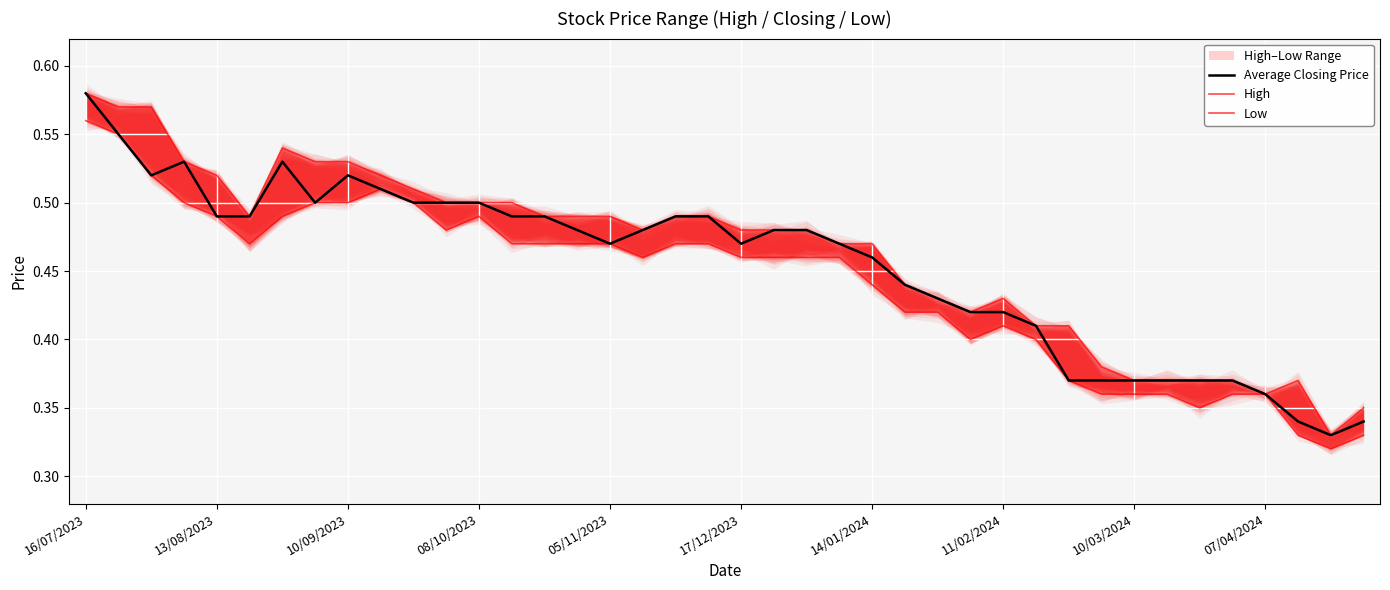

The High series shows 0.4 at 26. True or false?

True